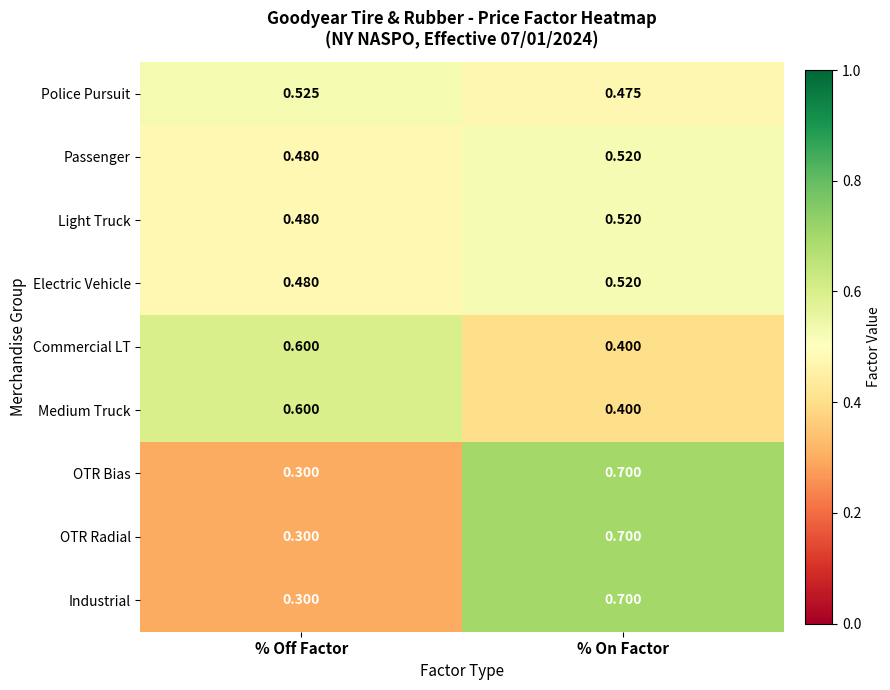

At which category does the chart reach its minimum across all series?

% Off Factor